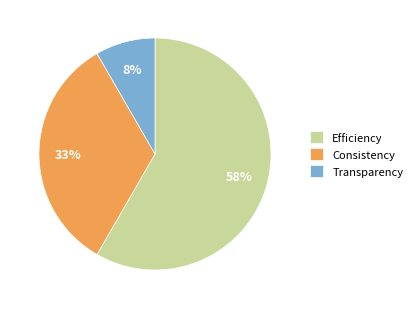

Which has a higher value, Transparency or Efficiency?

Efficiency